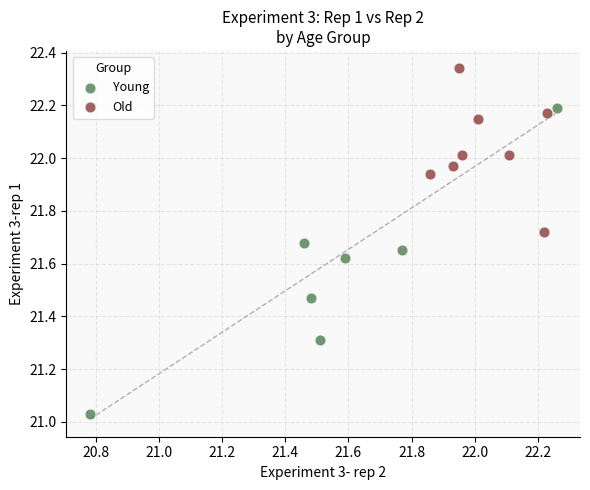

Which series reaches the minimum Y coordinate?

Young